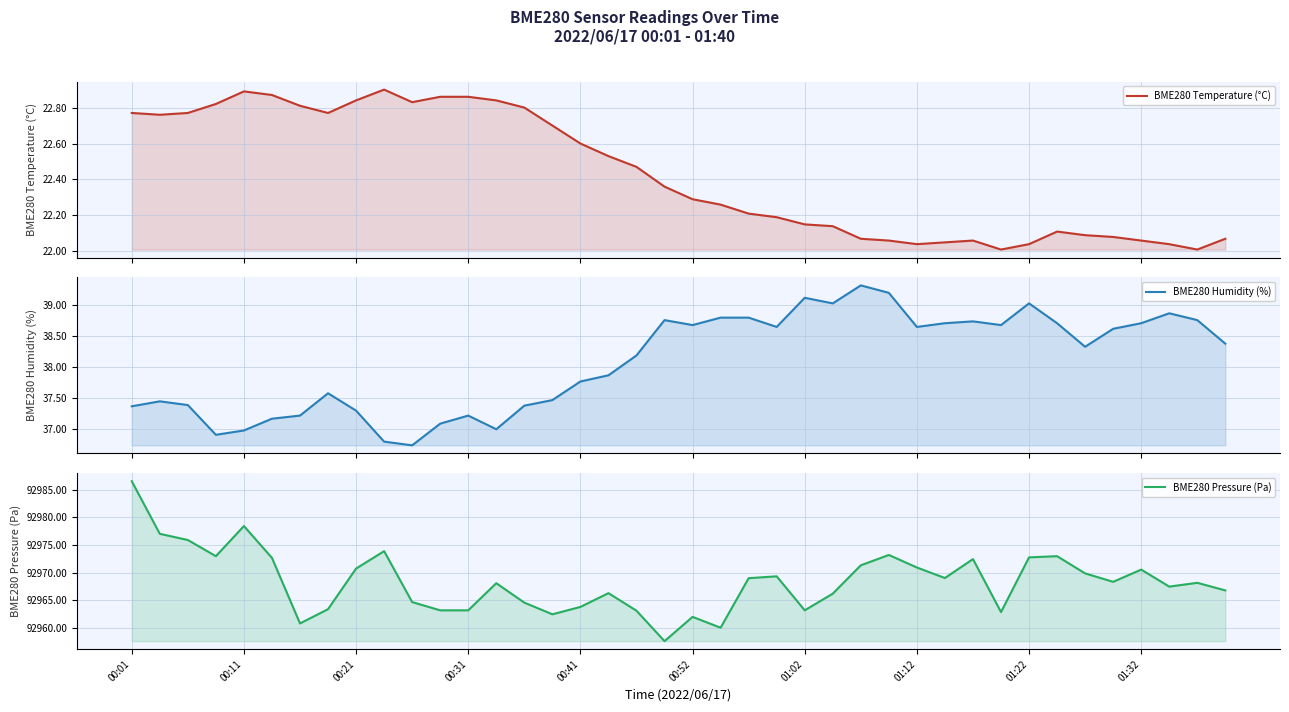

True or false: BME280 Temperature (°C) and BME280 Humidity (%) cross at least once.

False